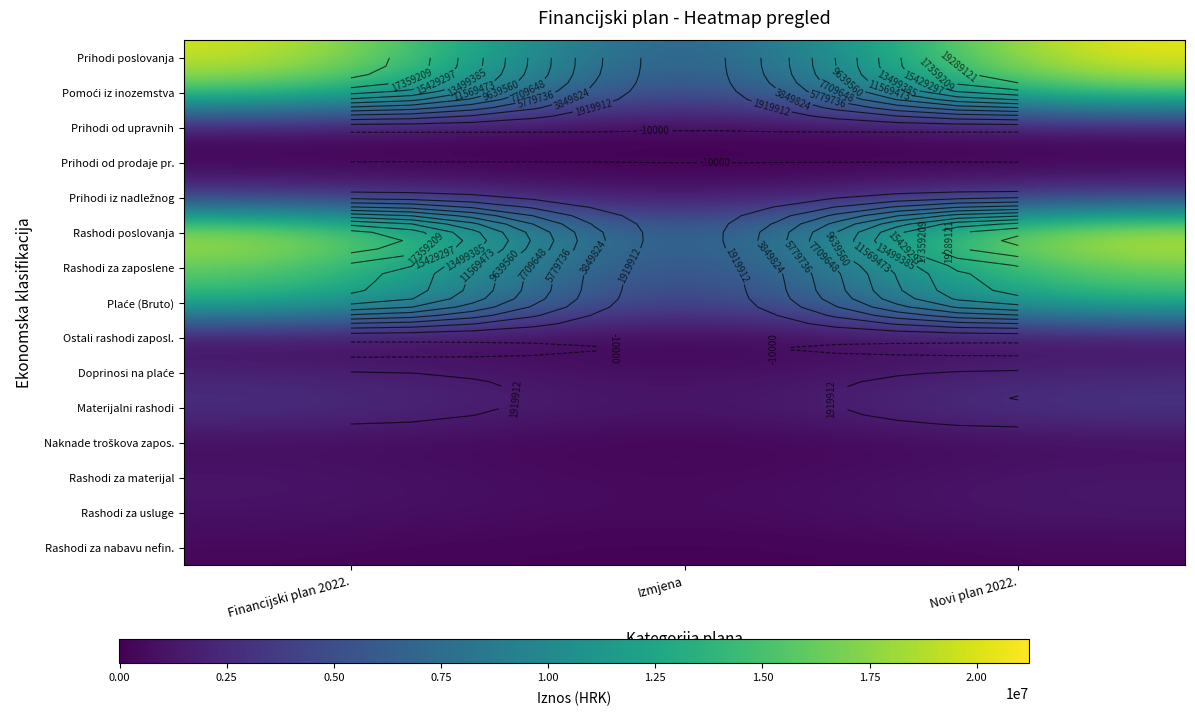

What is the total value across all series at Financijski plan 2022.?

100540900